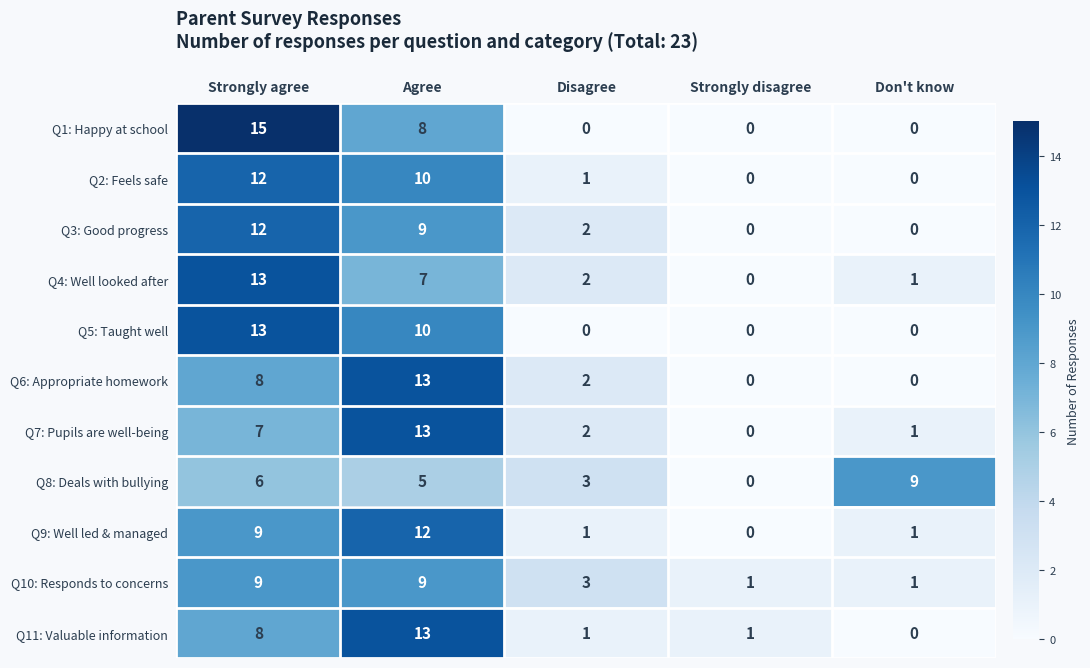

At which label does Q3: Good progress first exceed 2?

Strongly agree